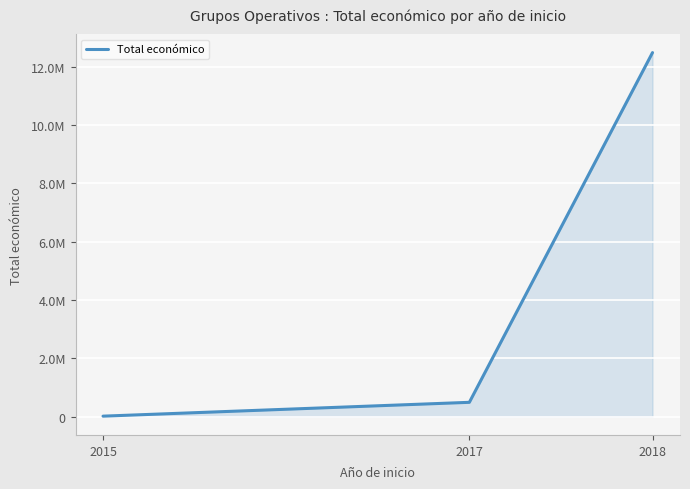

Does the chart display data point markers on the line(s)?

No